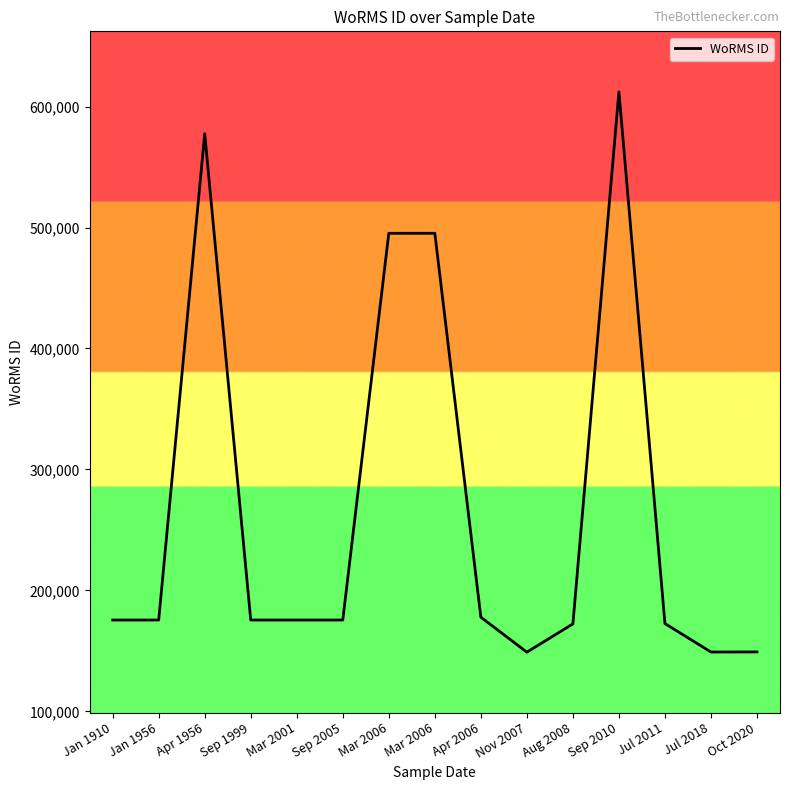

Rank the categories by value from lowest to highest.

Nov 2007, Jul 2018, Oct 2020, Aug 2008, Jul 2011, Jan 1910, Jan 1956, Sep 1999, Mar 2001, Sep 2005, Apr 2006, Mar 2006, Mar 2006, Apr 1956, Sep 2010